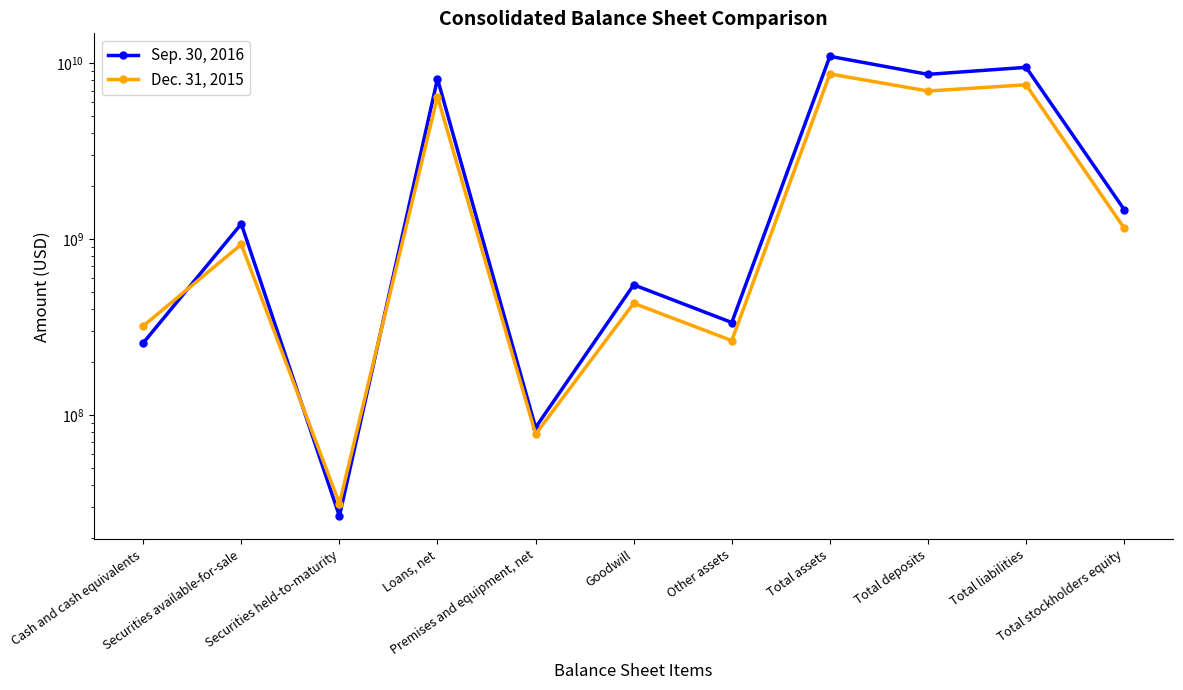

At Total liabilities, list the series in order from largest to smallest.

Sep. 30, 2016, Dec. 31, 2015